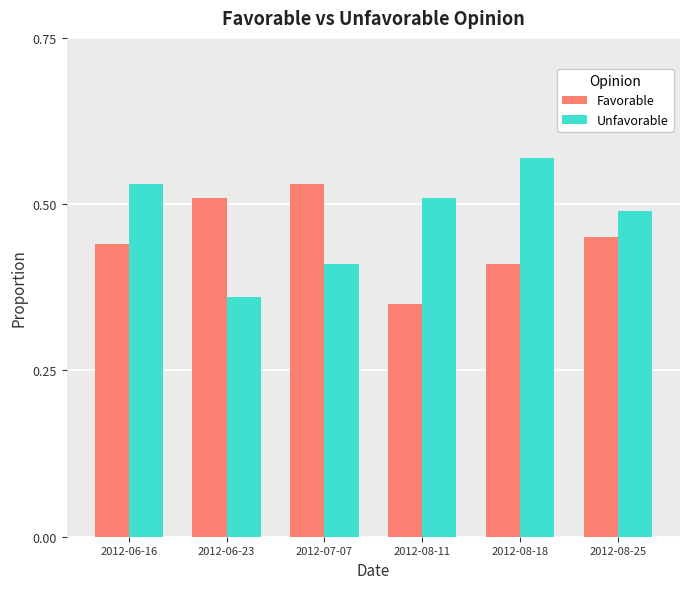

Is the value of Unfavorable at 2012-08-11 greater than the value of Favorable at 2012-06-16?

Yes